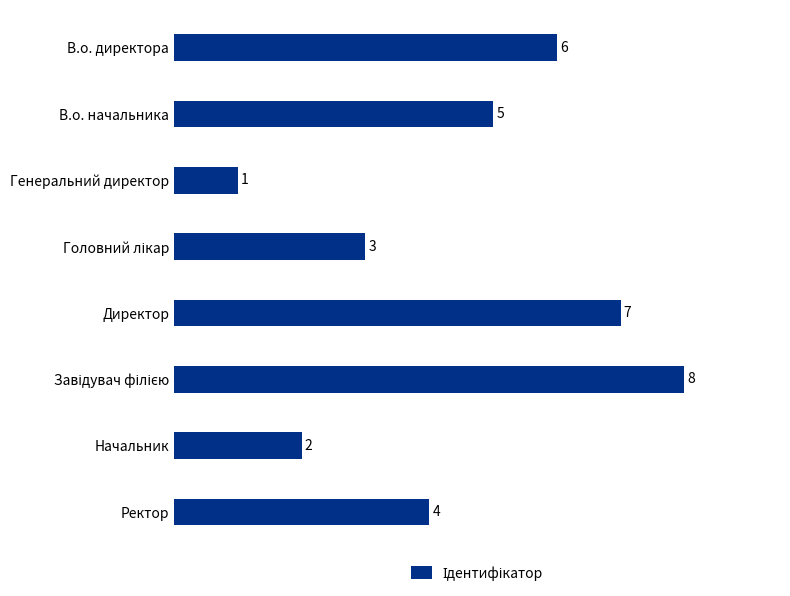

Between В.о. начальника and Директор, which is larger?

Директор